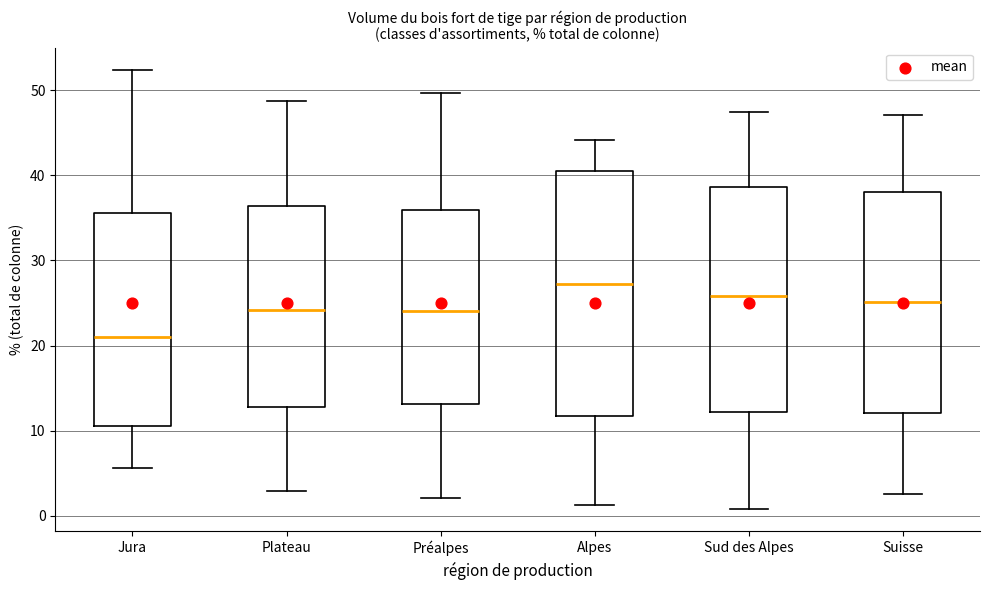

Comparing the boxes themselves (not the whiskers), which one is the tallest?

Alpes